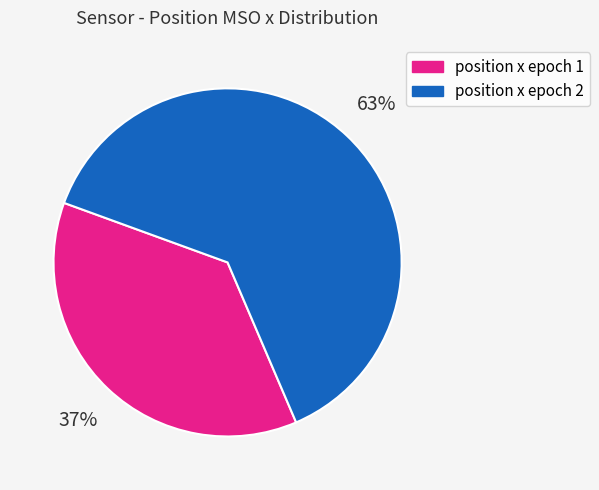

Is there a majority slice in this chart?

Yes